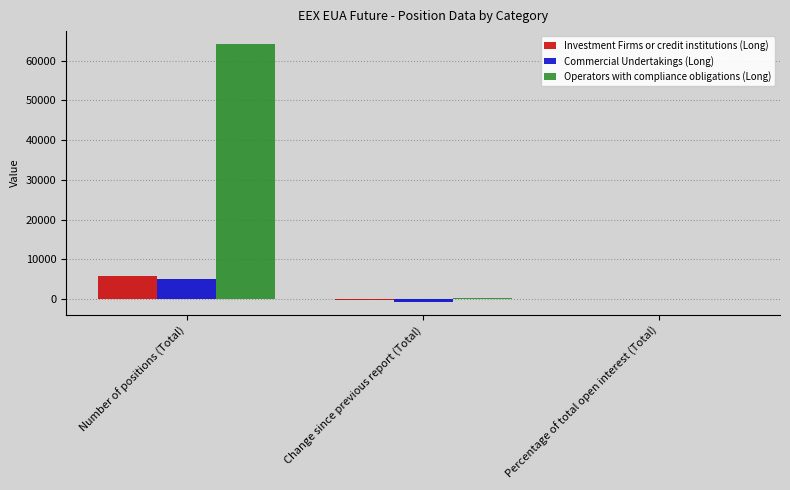

Which category has the highest value in the Commercial Undertakings (Long) series?

Number of positions (Total)